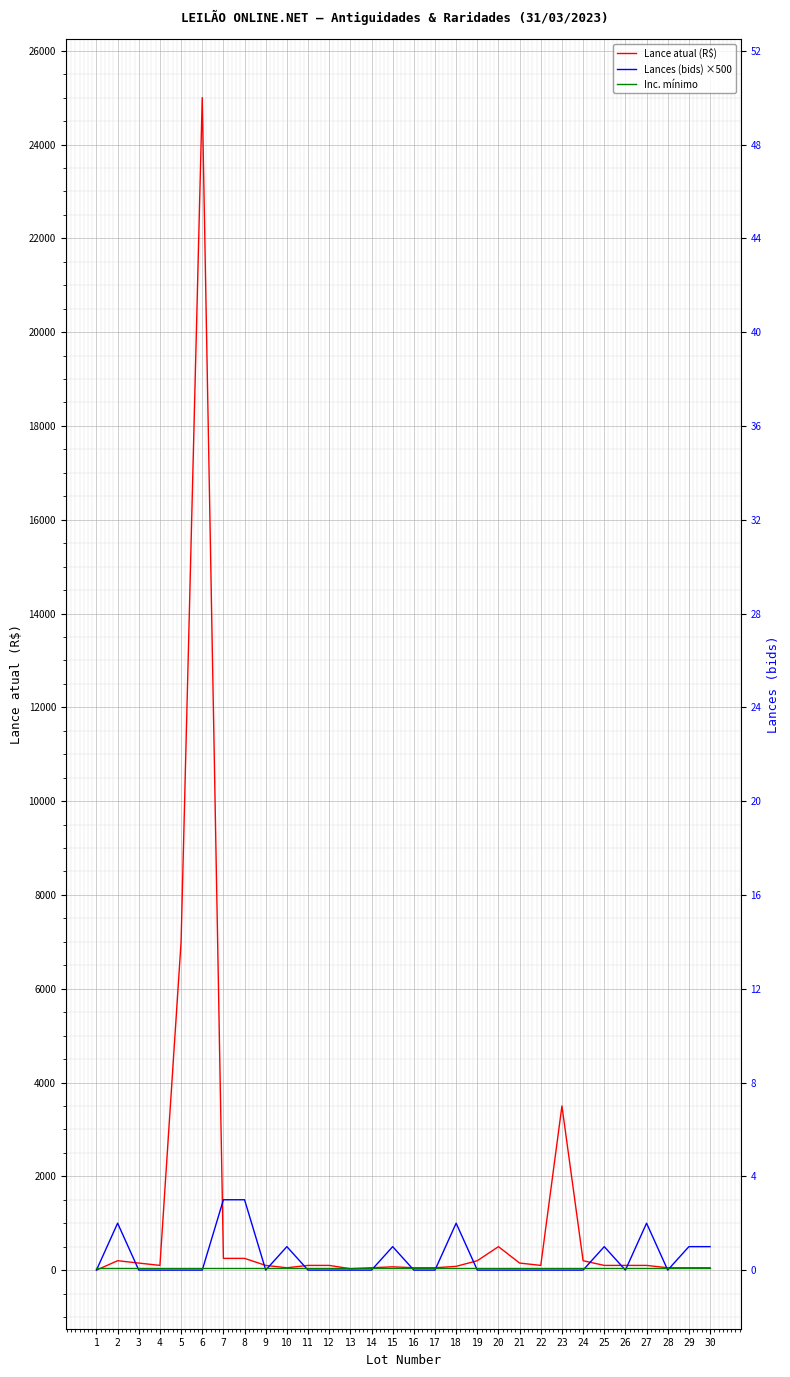

Which has a higher value, 23 or 2?

23